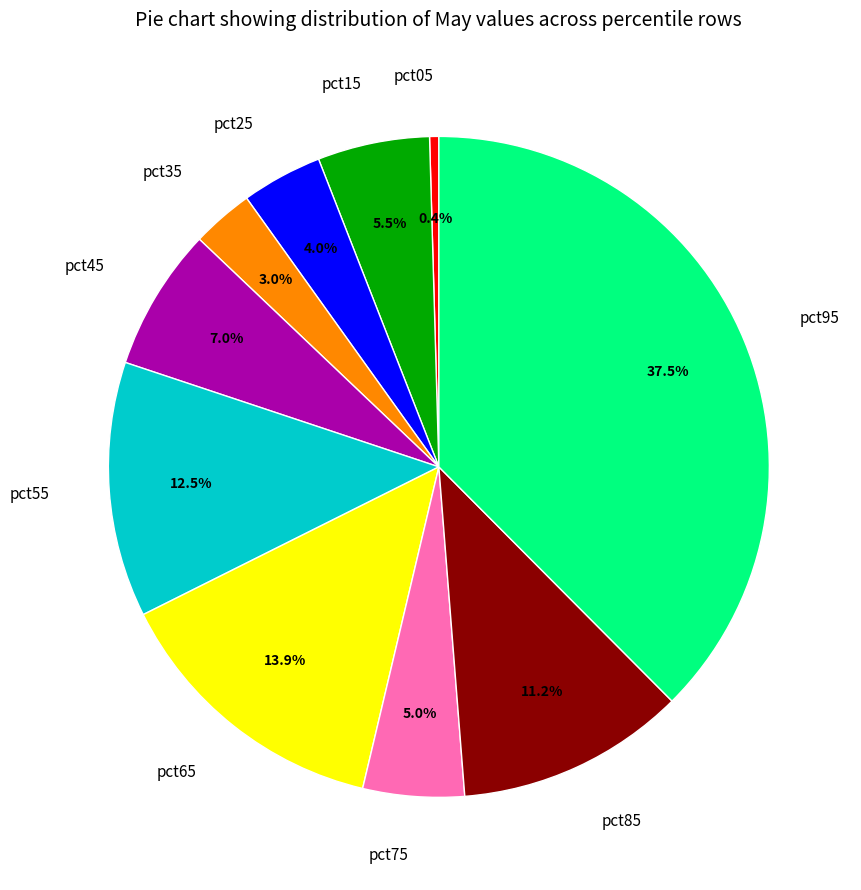

What is the total percentage of pct15 and pct65?

19.4%